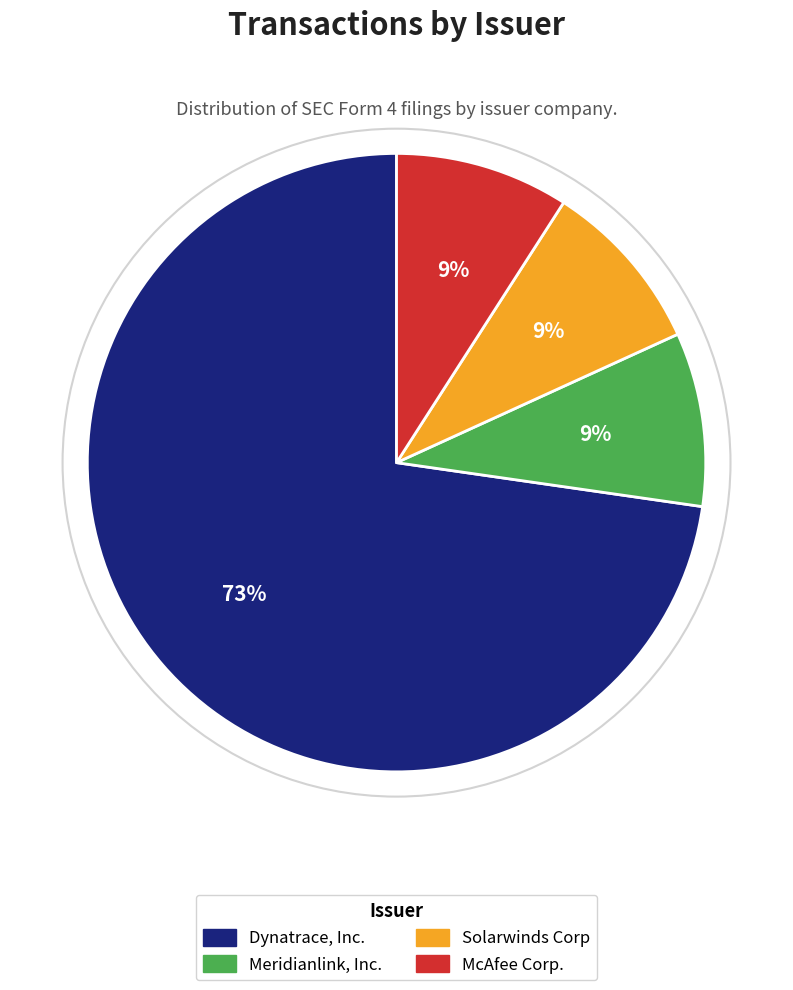

How many slices are in this pie chart?

4